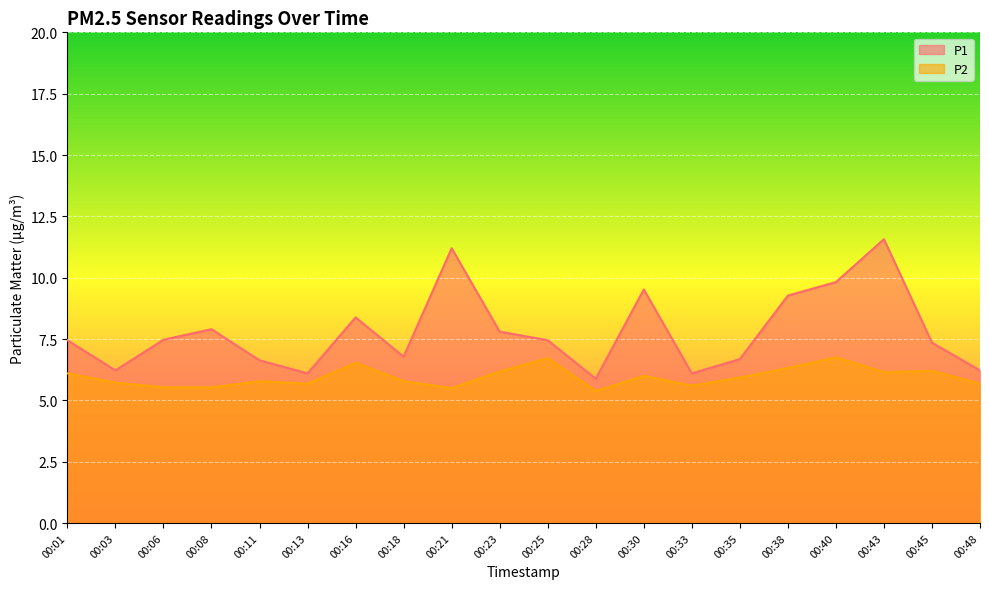

What is the minimum value for P2?

5.4